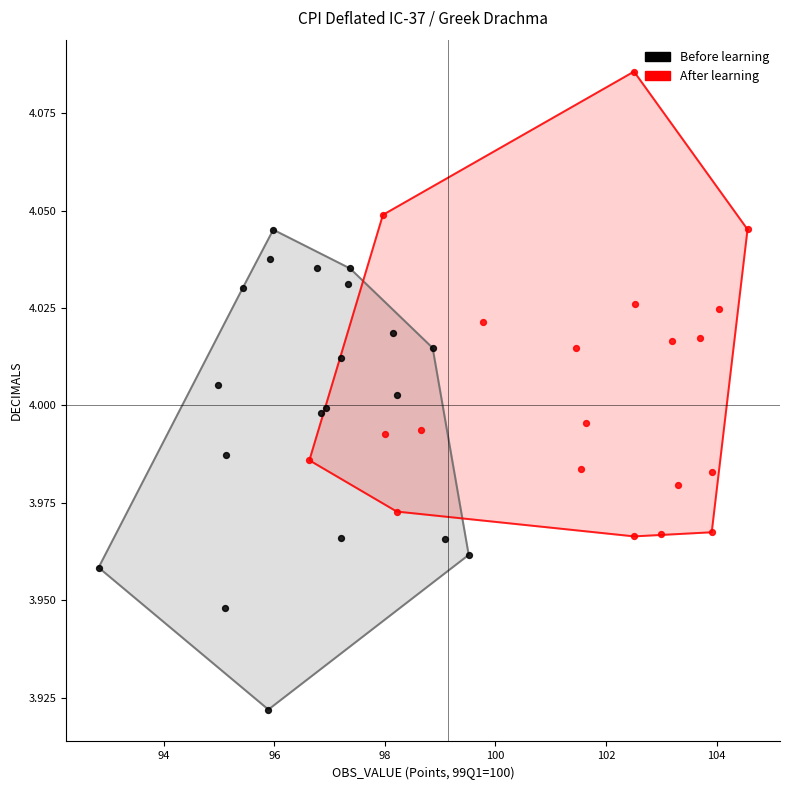

What are all the series names shown in the legend?

Before learning, After learning